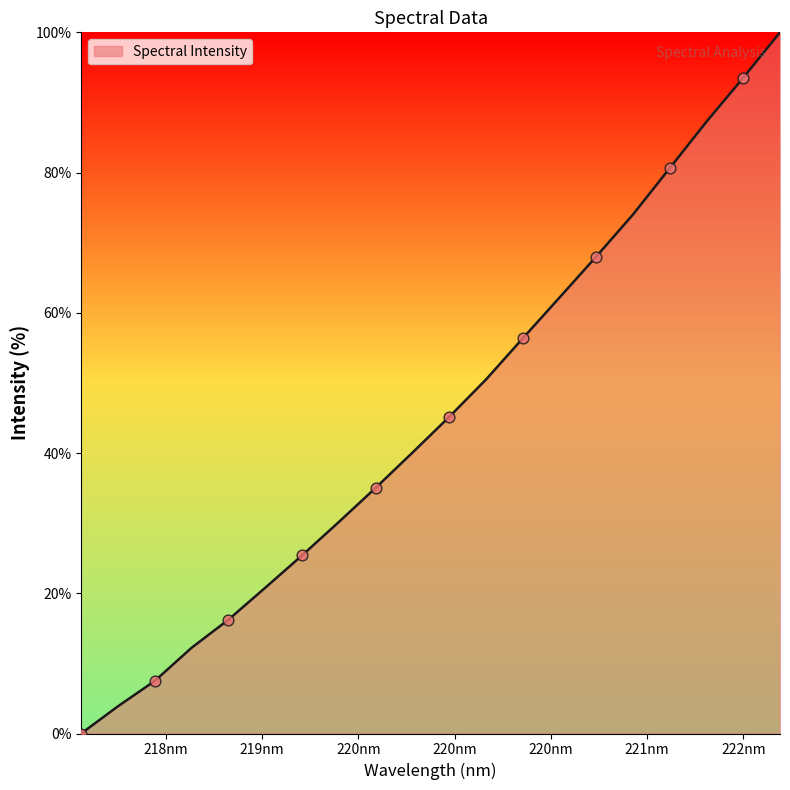

What is the greatest value displayed?

100.0